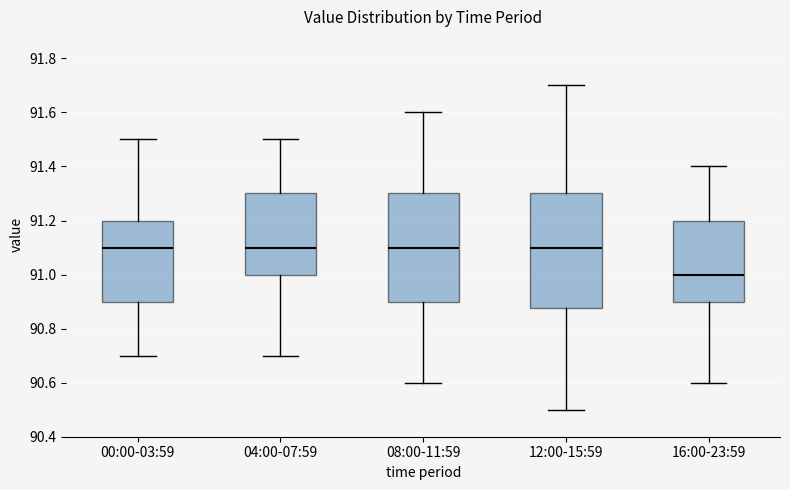

Where is the upper edge of the box for 16:00-23:59 on the y-axis? The values are not printed on the chart, so give them approximately, as read against the axis.

91.20